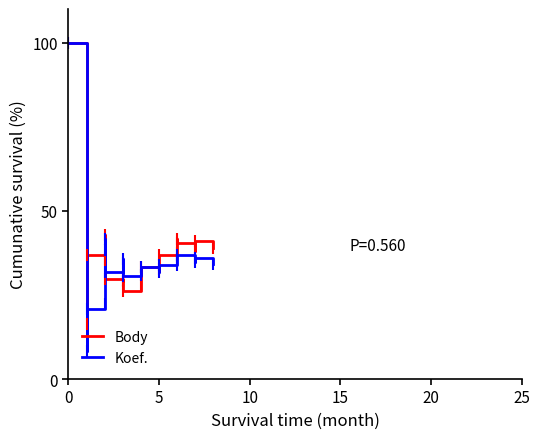

What is the minimum value shown in the chart?

8.3